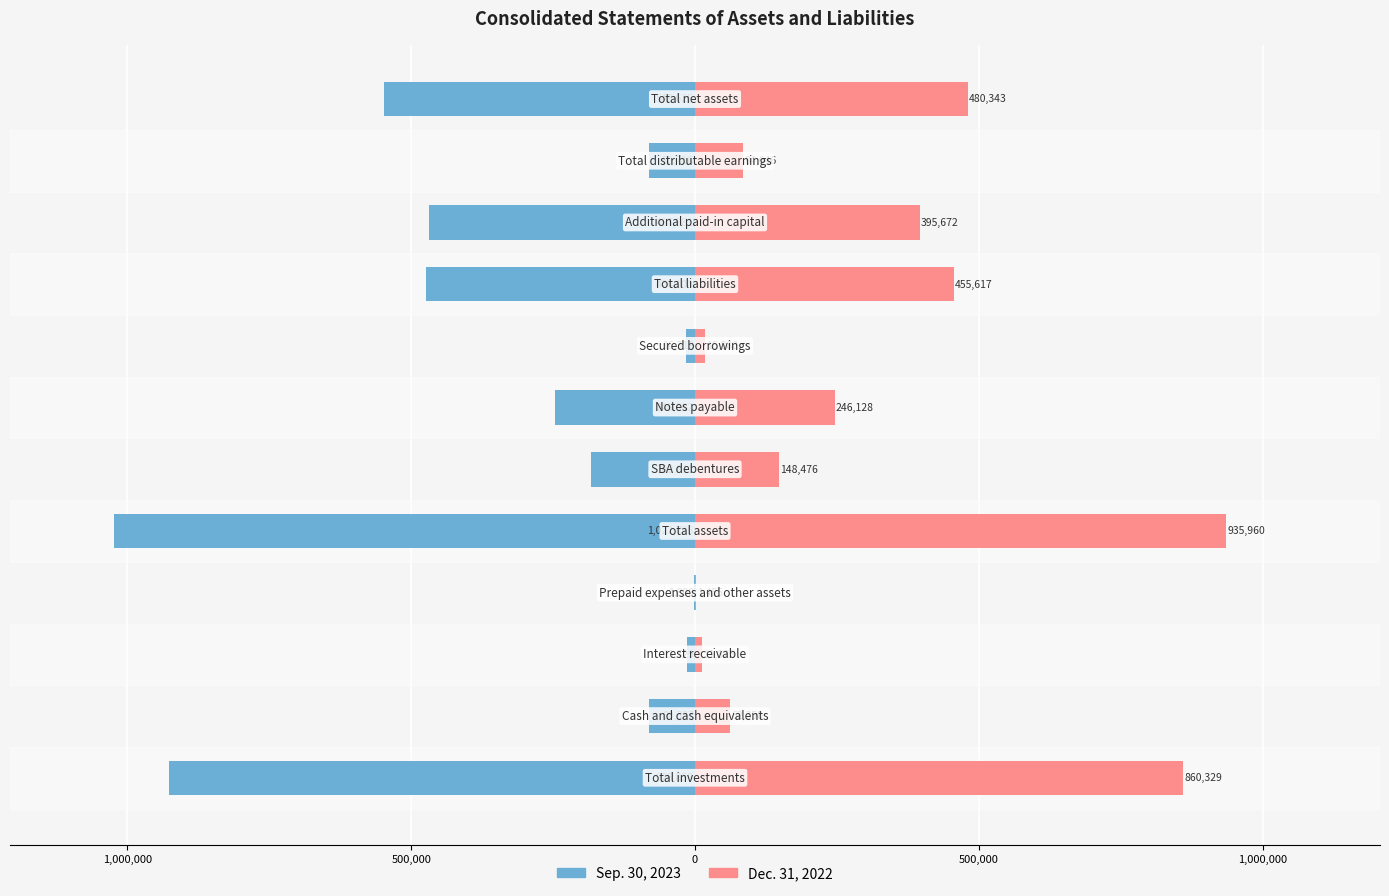

Rank the series at 8 from highest to lowest value.

Dec. 31, 2022, Sep. 30, 2023